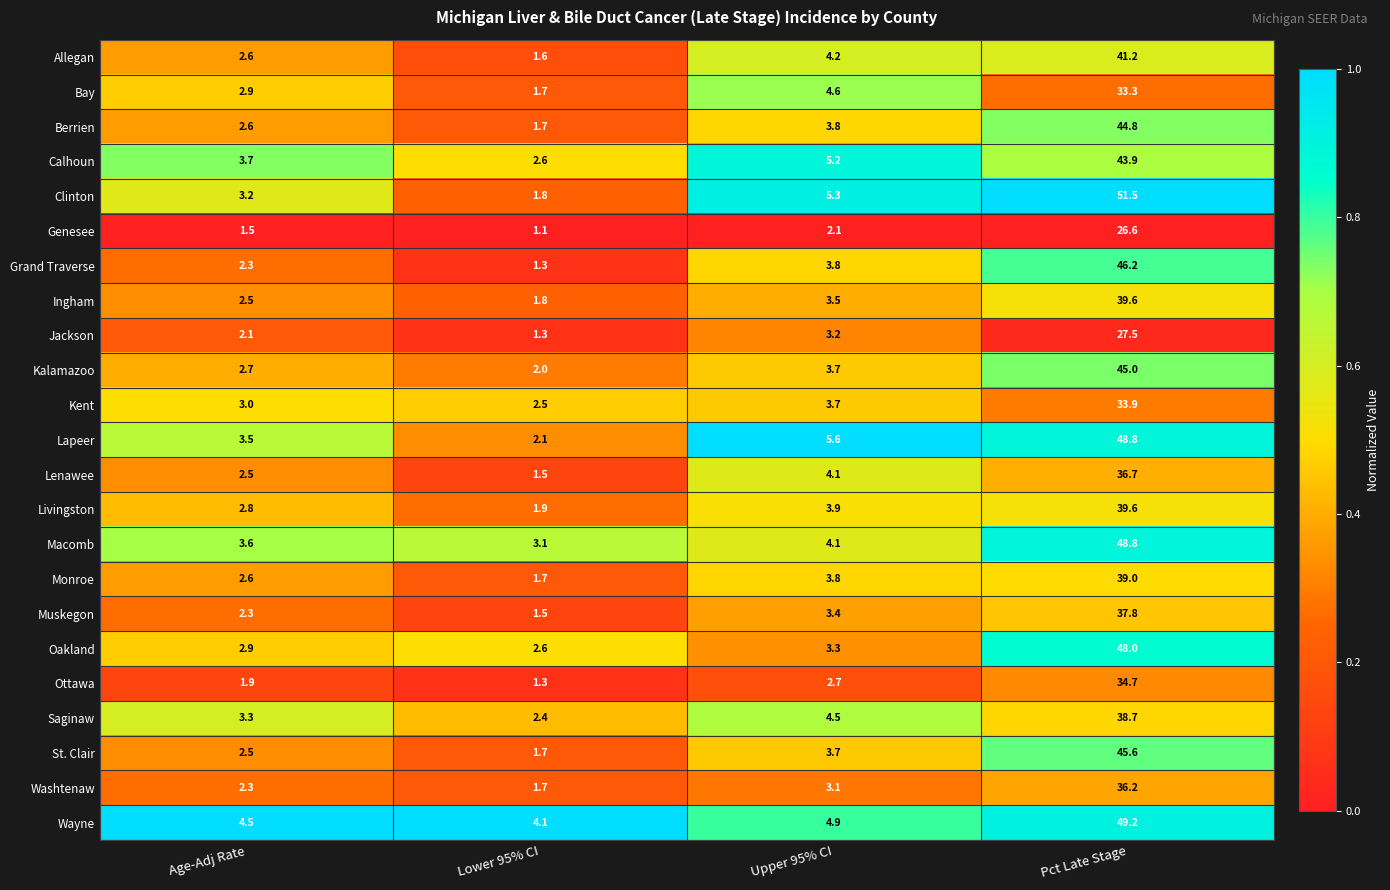

Rank the categories by Washtenaw value from lowest to highest.

Lower 95% CI, Age-Adj Rate, Upper 95% CI, Pct Late Stage